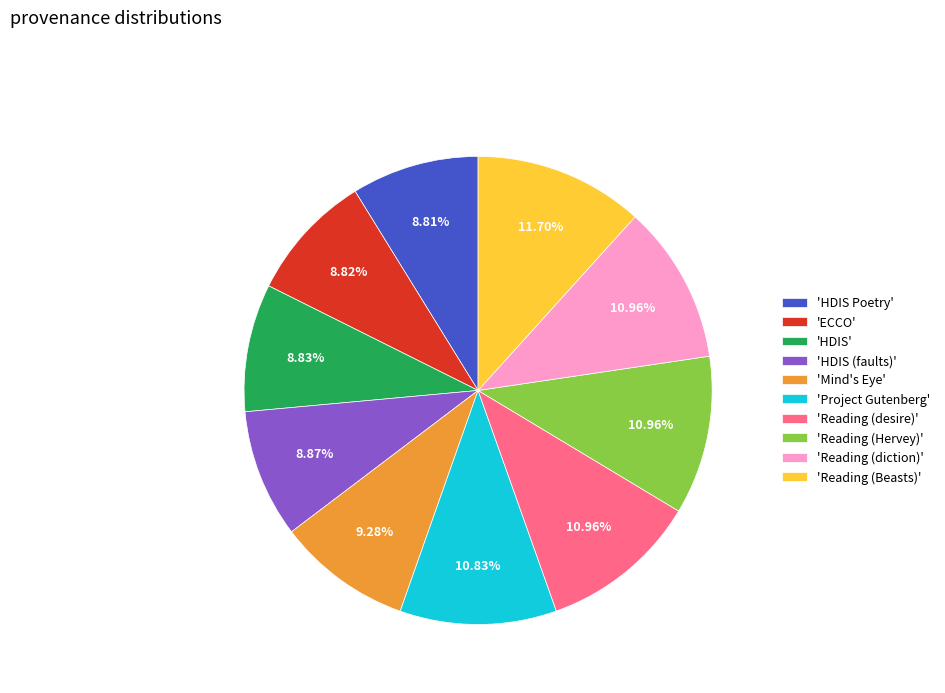

How many slices are in this pie chart?

10